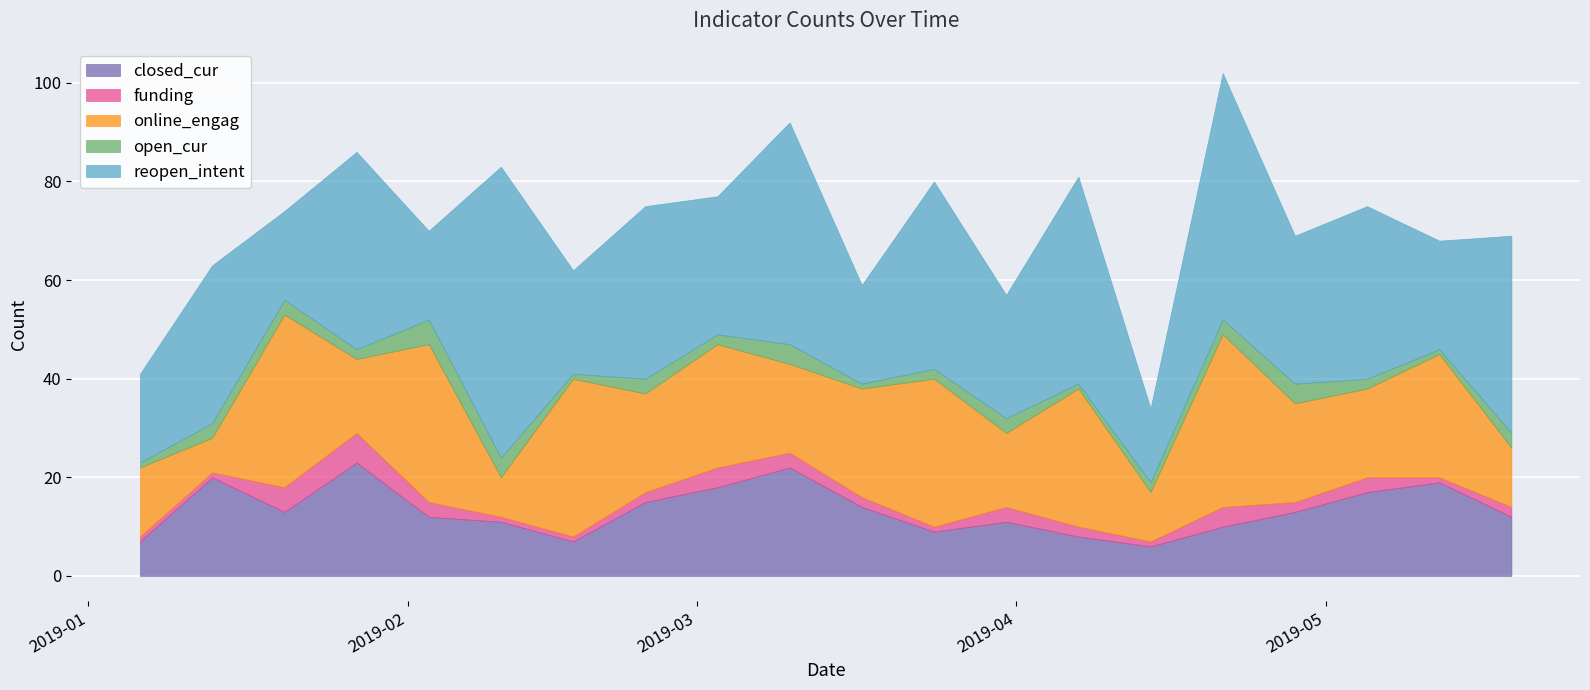

What are all the series names shown in the legend?

closed_cur, funding, online_engag, open_cur, reopen_intent